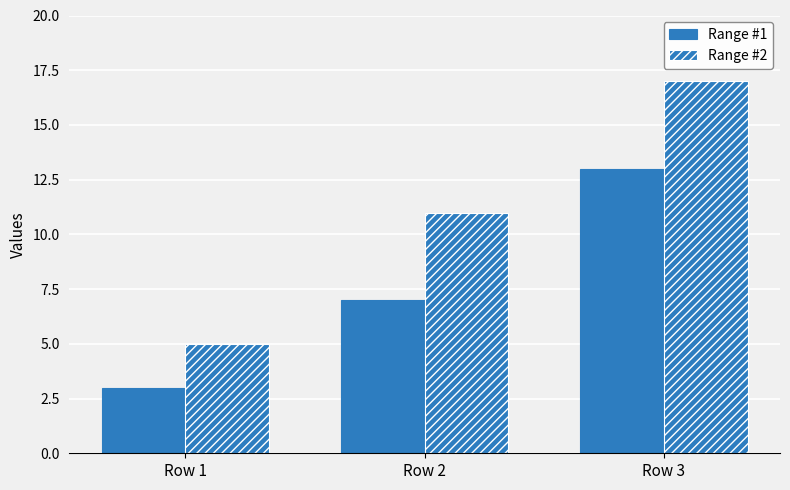

What is the difference between the maximum and minimum values in the Range #1 series?

10